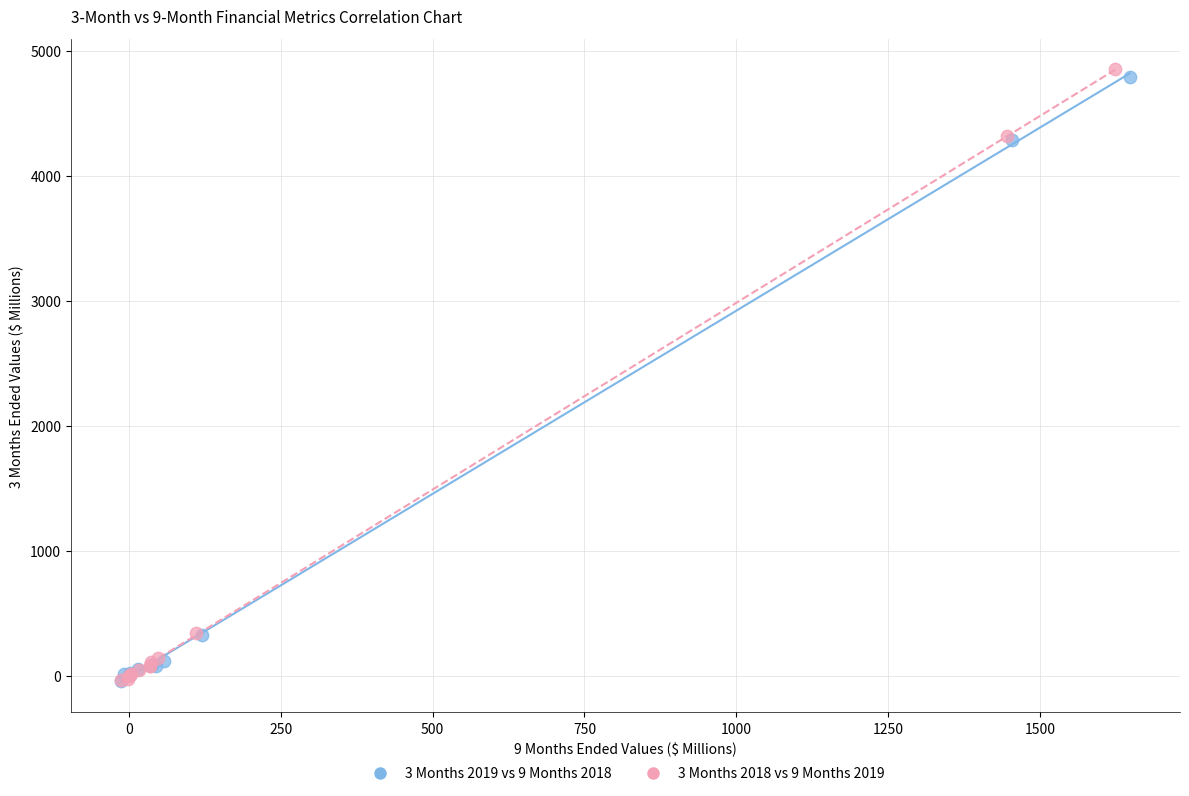

What are all the series names shown in the legend?

3 Months 2019 vs 9 Months 2018, 3 Months 2018 vs 9 Months 2019